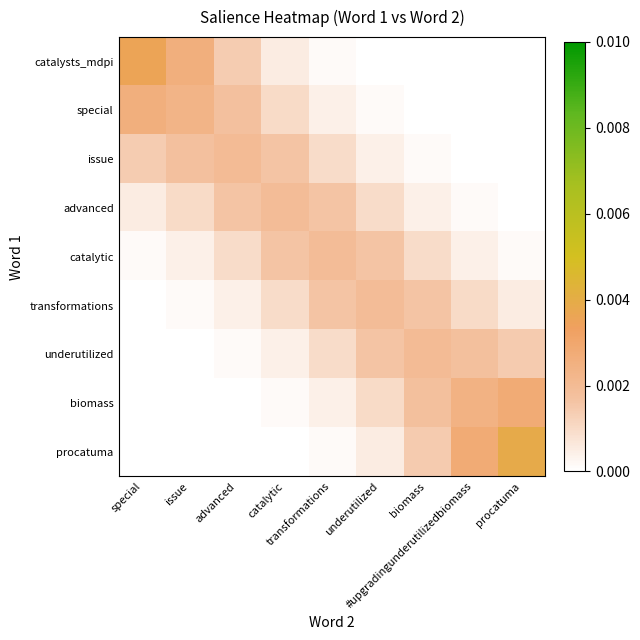

Reading right to left, list all the values displayed in this chart.

catalysts_mdpi: procatuma=0.0	#upgradingunderutilizedbiomass=0.0	biomass=0.0	underutilized=0.0	transformations=0.0	catalytic=0.0	advanced=0.0	issue=0.0	special=0.0
special: procatuma=0.0	#upgradingunderutilizedbiomass=0.0	biomass=0.0	underutilized=0.0	transformations=0.0	catalytic=0.0	advanced=0.0	issue=0.0	special=0.0
issue: procatuma=0.0	#upgradingunderutilizedbiomass=0.0	biomass=0.0	underutilized=0.0	transformations=0.0	catalytic=0.0	advanced=0.0	issue=0.0	special=0.0
advanced: procatuma=0.0	#upgradingunderutilizedbiomass=0.0	biomass=0.0	underutilized=0.0	transformations=0.0	catalytic=0.0	advanced=0.0	issue=0.0	special=0.0
catalytic: procatuma=0.0	#upgradingunderutilizedbiomass=0.0	biomass=0.0	underutilized=0.0	transformations=0.0	catalytic=0.0	advanced=0.0	issue=0.0	special=0.0
transformations: procatuma=0.0	#upgradingunderutilizedbiomass=0.0	biomass=0.0	underutilized=0.0	transformations=0.0	catalytic=0.0	advanced=0.0	issue=0.0	special=0.0
underutilized: procatuma=0.0	#upgradingunderutilizedbiomass=0.0	biomass=0.0	underutilized=0.0	transformations=0.0	catalytic=0.0	advanced=0.0	issue=0.0	special=0.0
biomass: procatuma=0.0	#upgradingunderutilizedbiomass=0.0	biomass=0.0	underutilized=0.0	transformations=0.0	catalytic=0.0	advanced=0.0	issue=0.0	special=0.0
procatuma: procatuma=0.0	#upgradingunderutilizedbiomass=0.0	biomass=0.0	underutilized=0.0	transformations=0.0	catalytic=0.0	advanced=0.0	issue=0.0	special=0.0